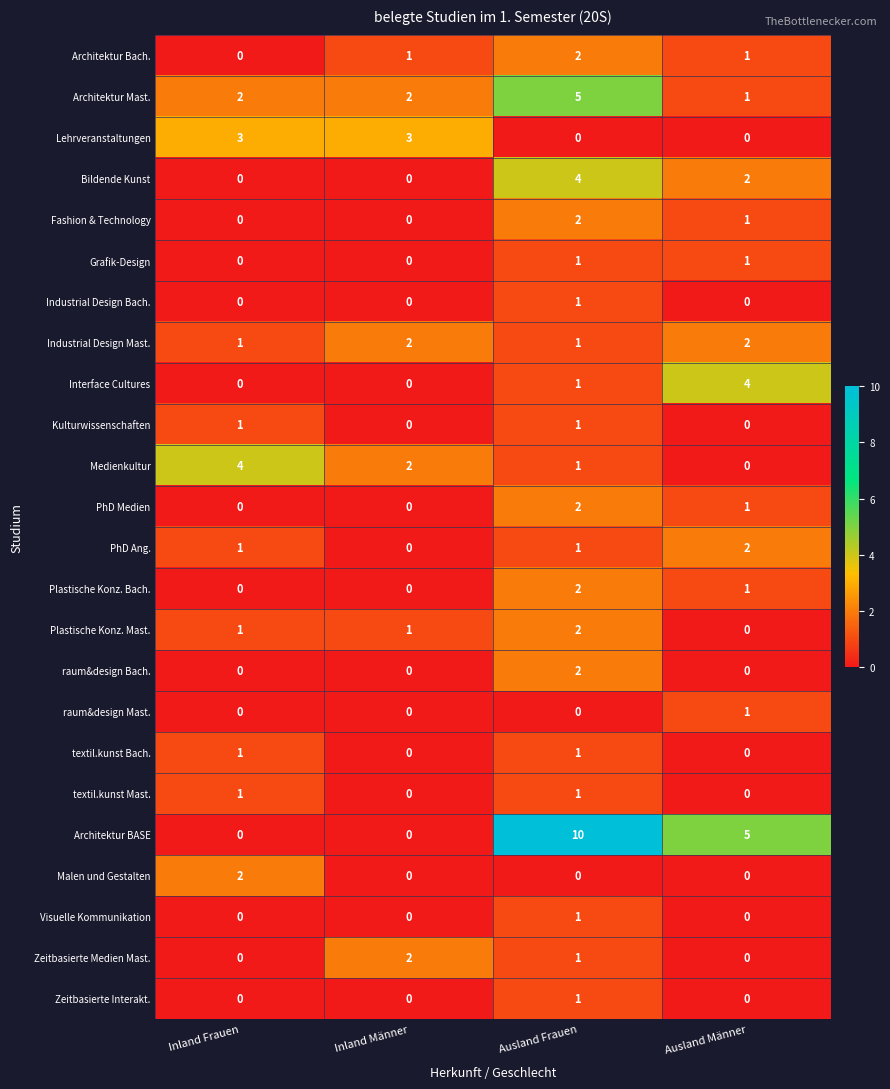

At which category does the chart reach its peak across all series?

Ausland Frauen